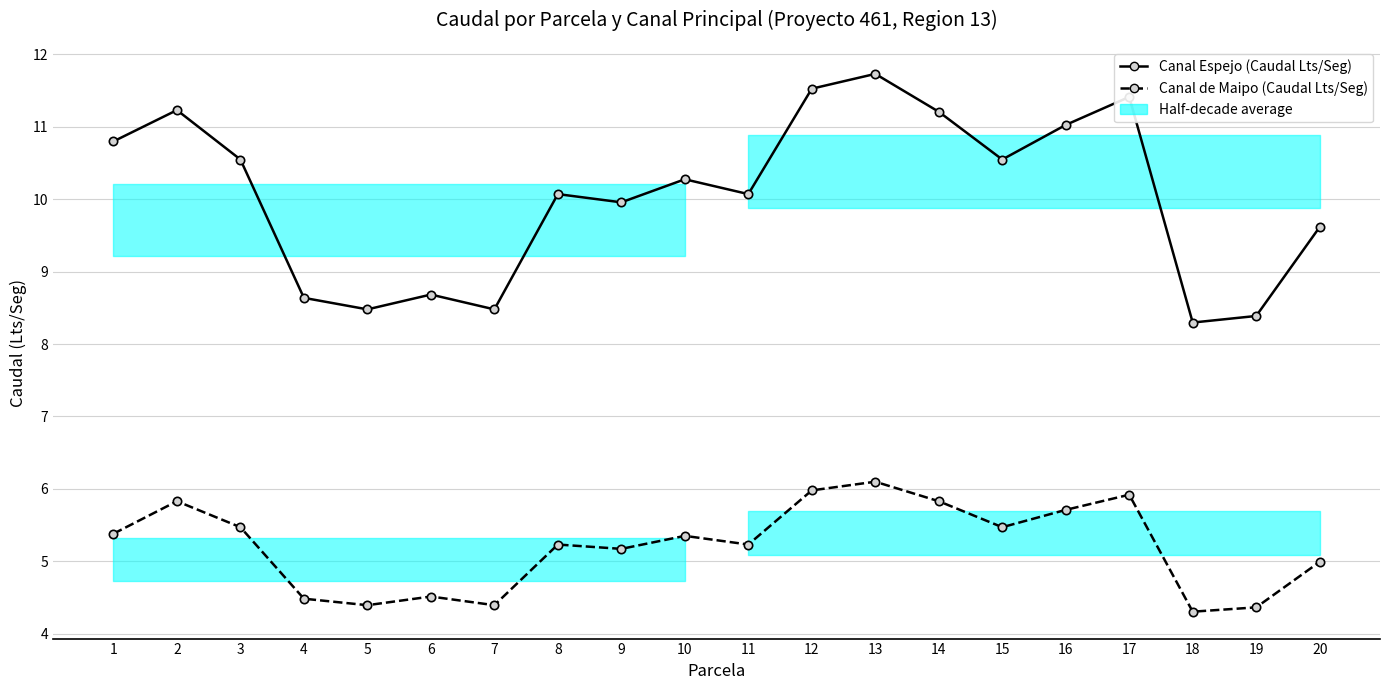

What is the difference between the highest and lowest values at 8?

4.8